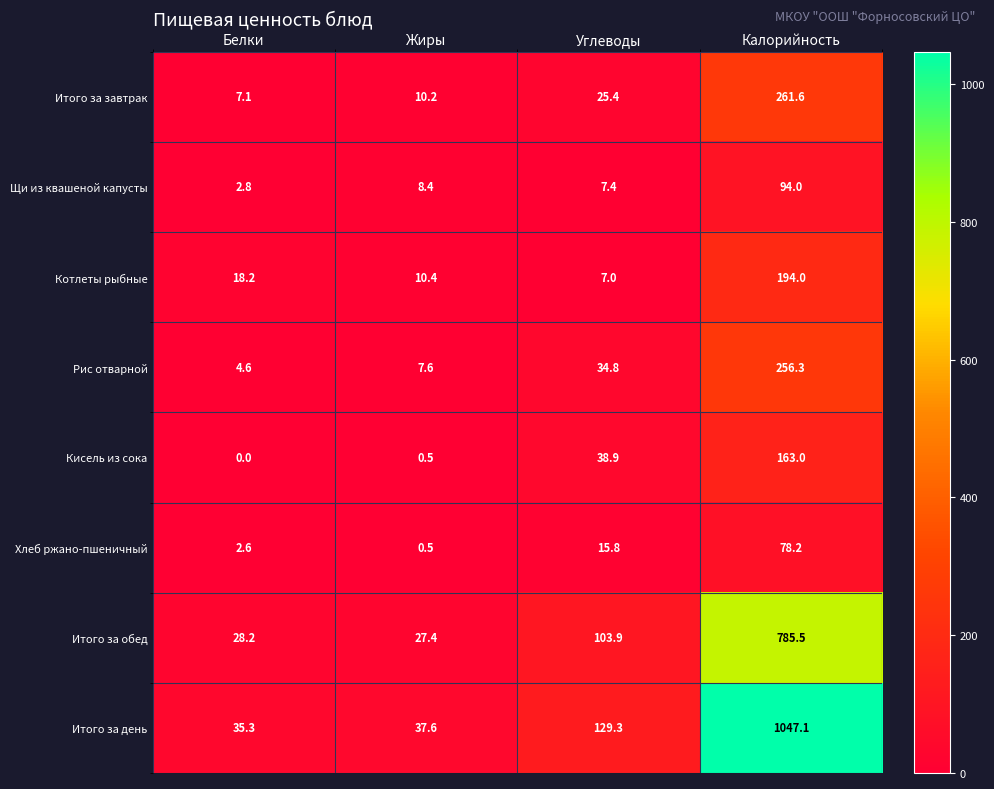

What is the approximate value of Хлеб ржано-пшеничный at Углеводы?

15.8